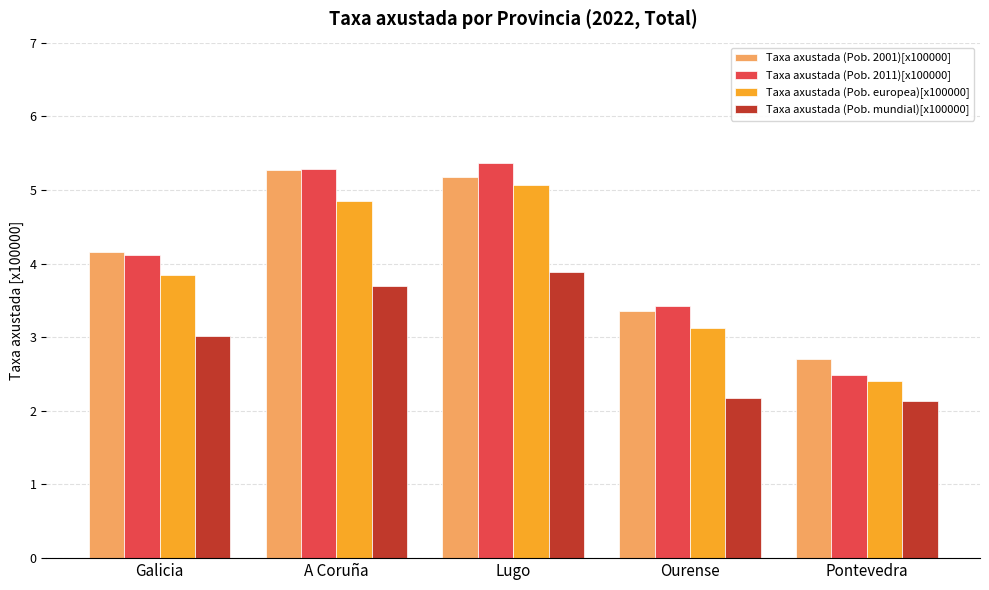

What is the difference between the Taxa axustada (Pob. 2001)[x100000] values at Galicia and Lugo?

1.0